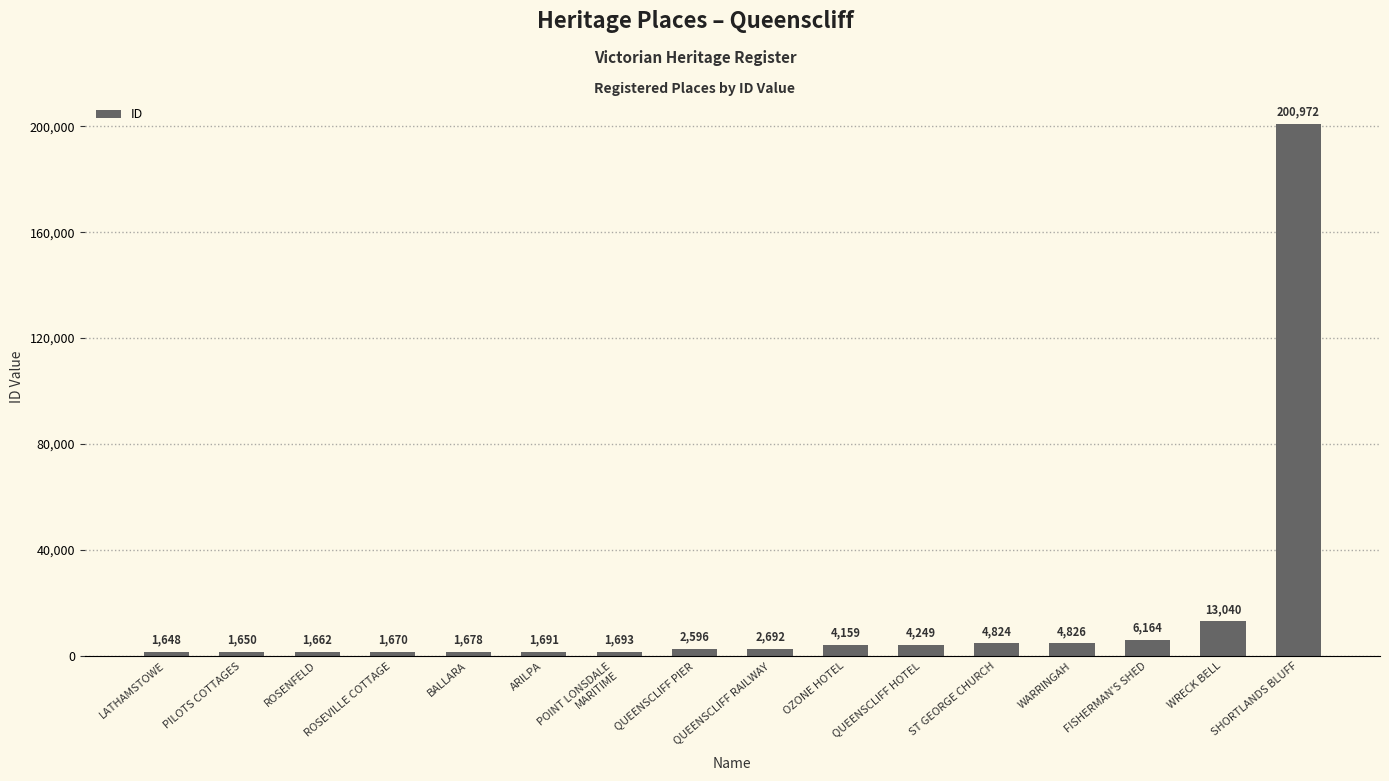

What is the average value?

15951